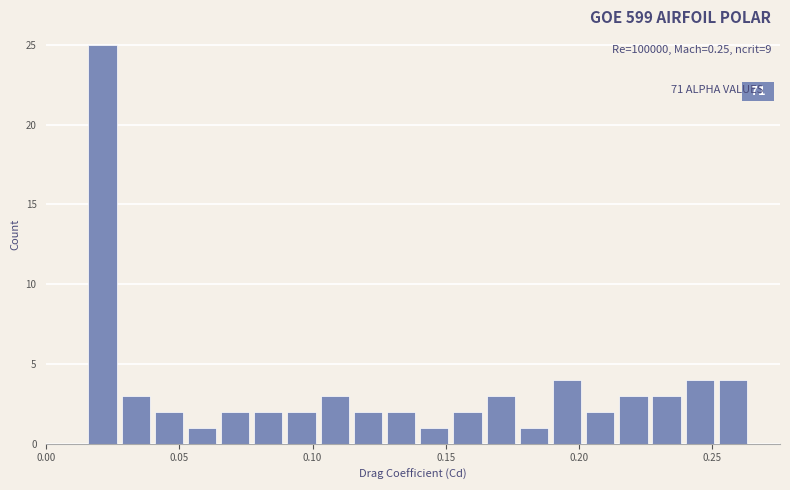

Around what value on the x-axis is the tallest bar? Give the approximate position of its centre, as read against the axis.

0.020